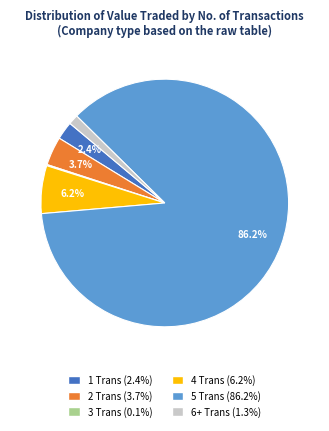

Between 5 Trans and 1 Trans, which is larger?

5 Trans